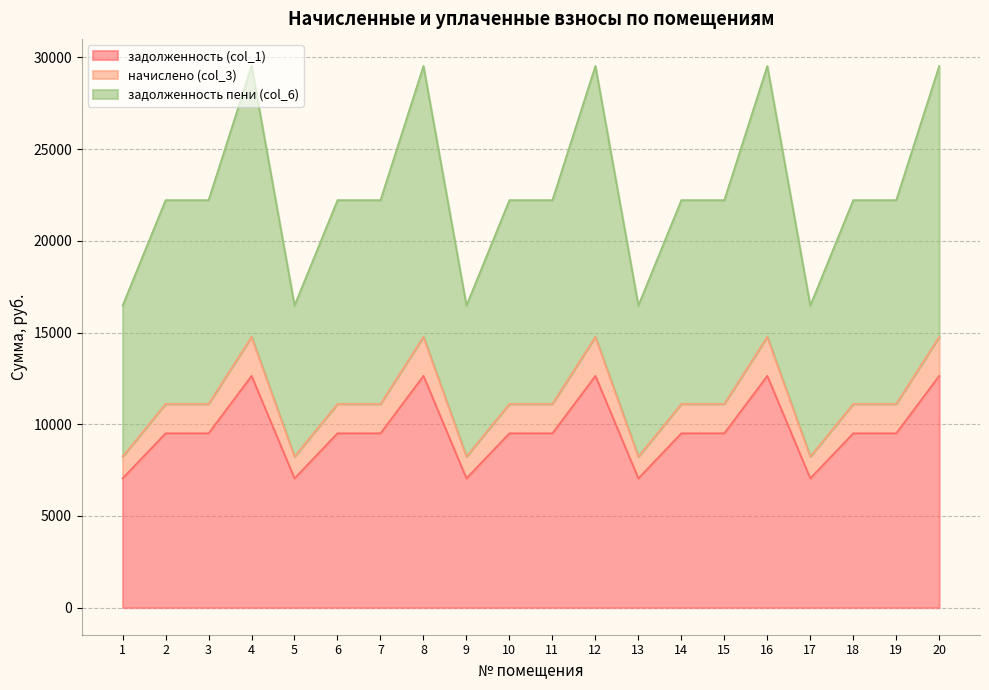

Reading left to right, extract all data points from this chart.

задолженность (col_1): 7046.4	9504.0	9504.0	12633.6	7046.4	9504.0	9504.0	12633.6	7046.4	9504.0	9504.0	12633.6	7046.4	9504.0	9504.0	12633.6	7046.4	9504.0	9504.0	12633.6
начислено (col_3): 8235.5	11107.8	11107.8	14765.5	8235.5	11107.8	11107.8	14765.5	8235.5	11107.8	11107.8	14765.5	8235.5	11107.8	11107.8	14765.5	8235.5	11107.8	11107.8	14765.5
задолженность пени (col_6): 16471.0	22215.6	22215.6	29531.0	16471.0	22215.6	22215.6	29531.0	16471.0	22215.6	22215.6	29531.0	16471.0	22215.6	22215.6	29531.0	16471.0	22215.6	22215.6	29531.0